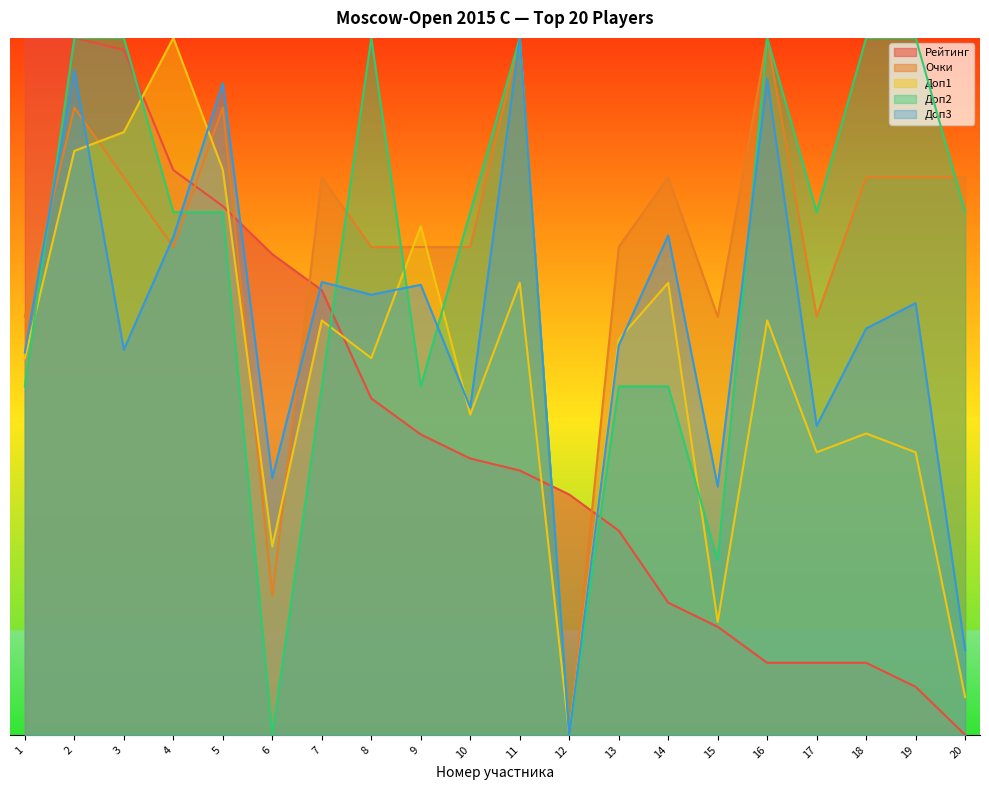

Does the chart have visible grid lines?

No